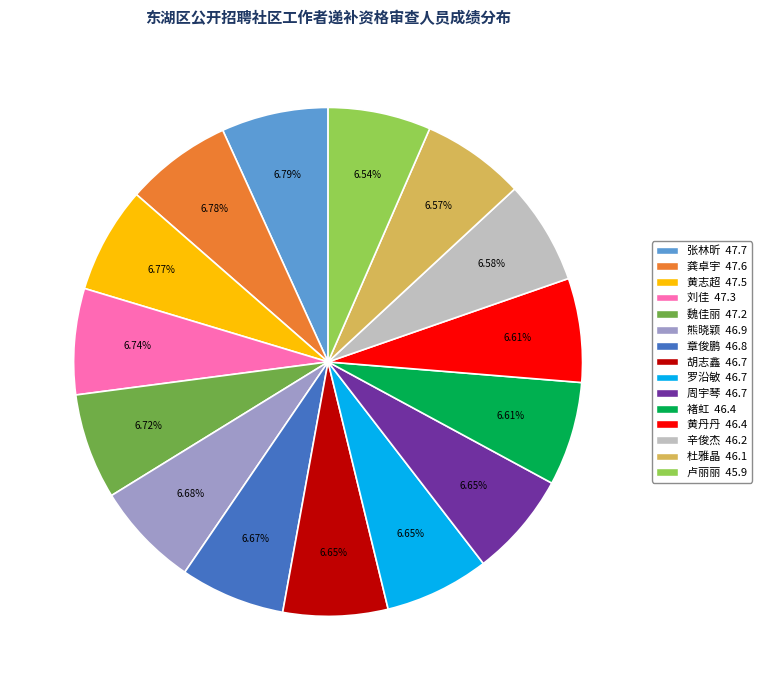

Approximately how many times larger is the value at 胡志鑫 compared to 黄丹丹?

1.0